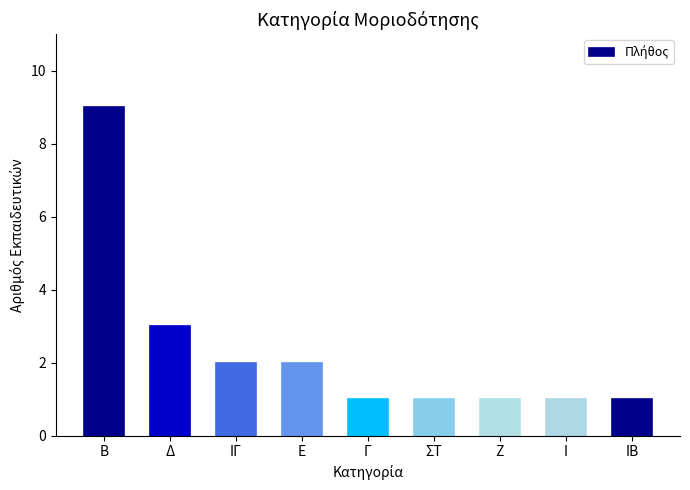

What is the change in value from Β to ΙΓ?

-7